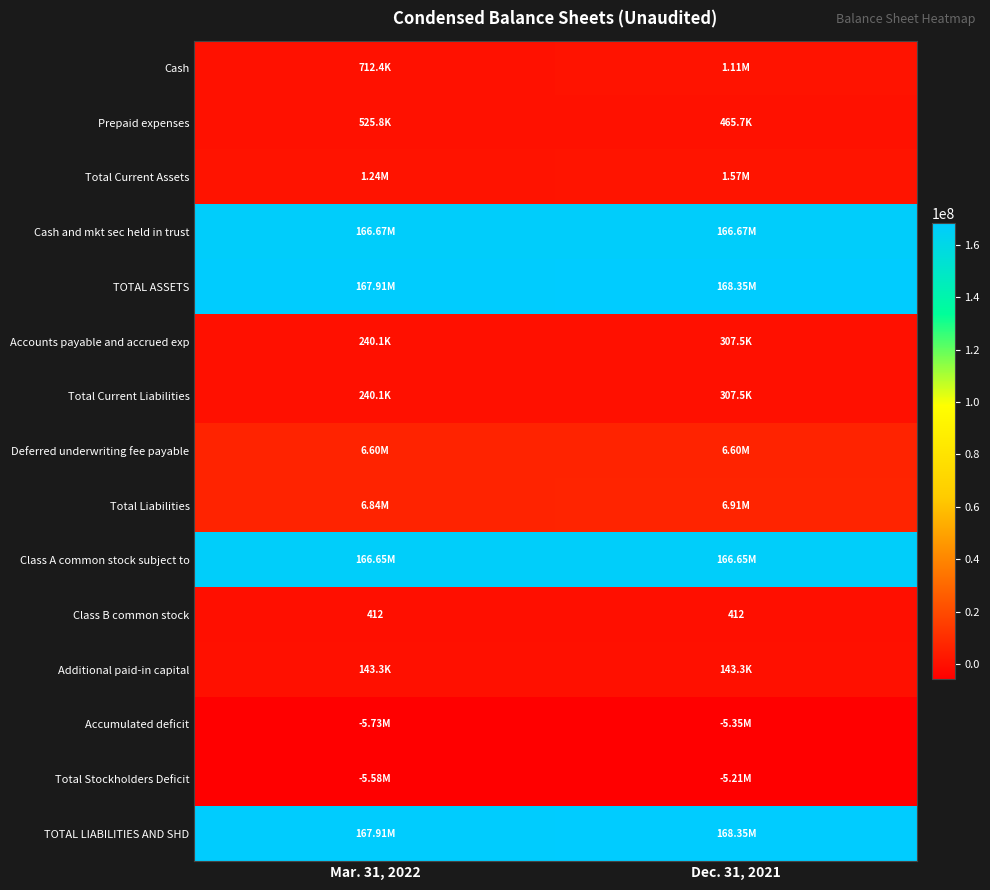

At which label does Cash reach its peak?

Dec. 31, 2021